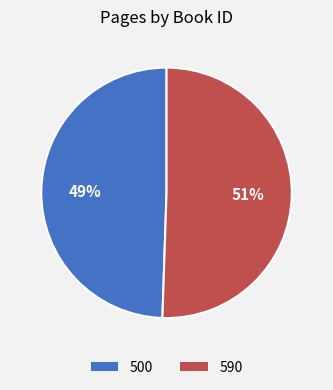

Combined, do 590 and 500 account for over 50%?

Yes